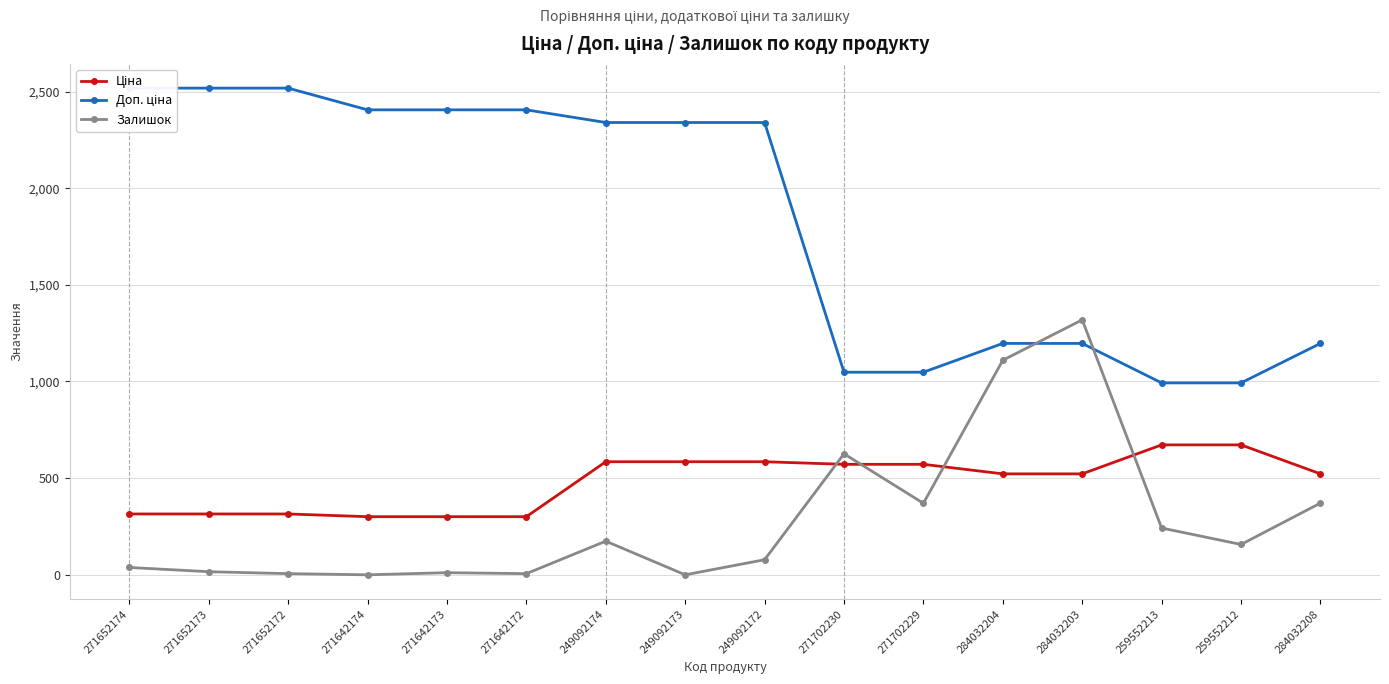

At how many categories does at least one series exceed 1072?

12